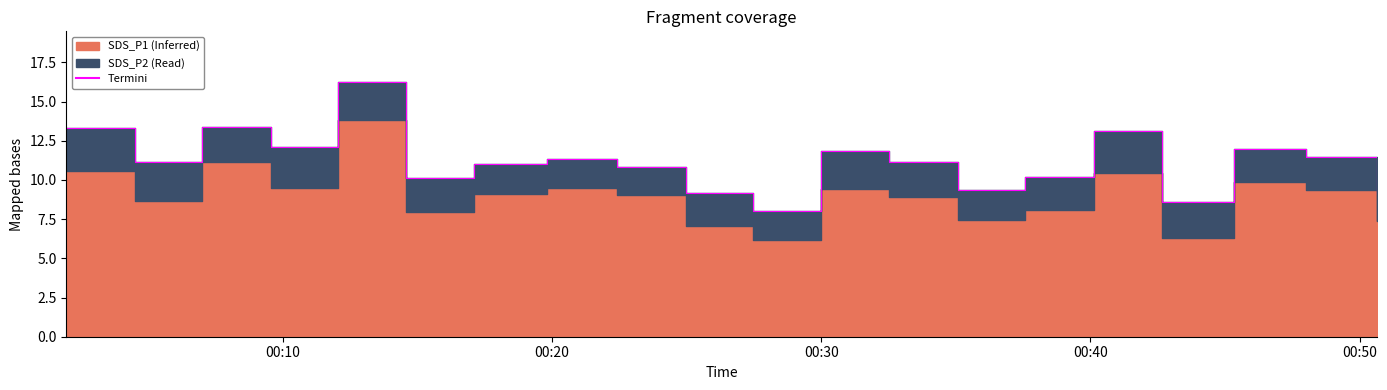

What is the smallest value displayed?

8.0